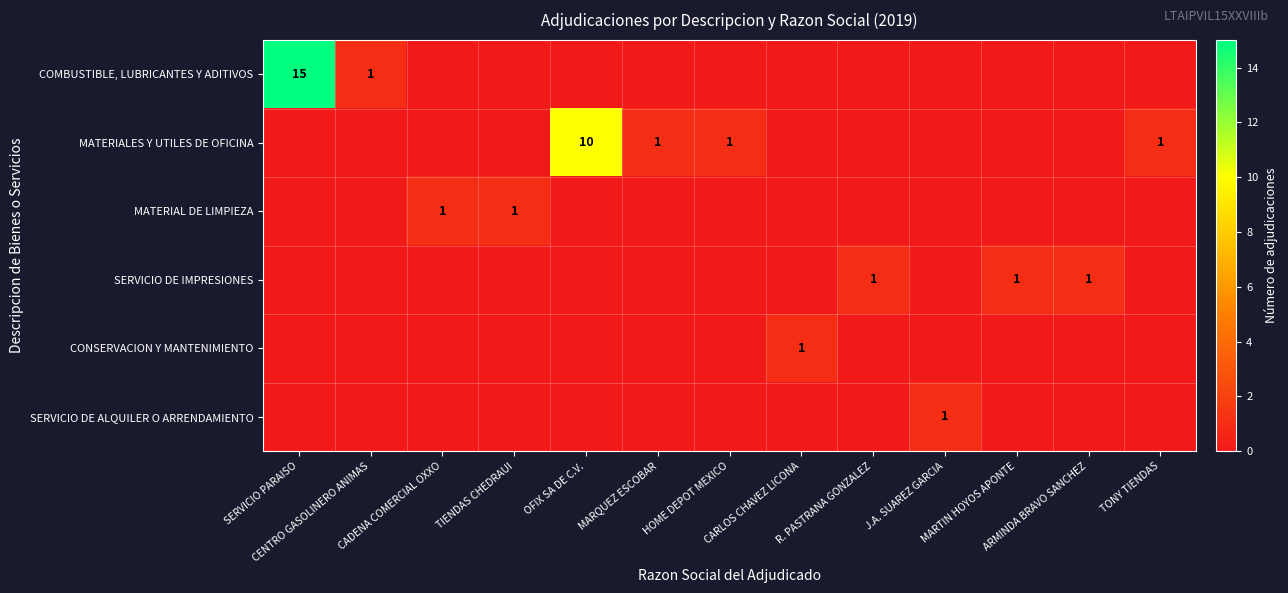

How many positive values does the SERVICIO DE ALQUILER O ARRENDAMIENTO series have?

1